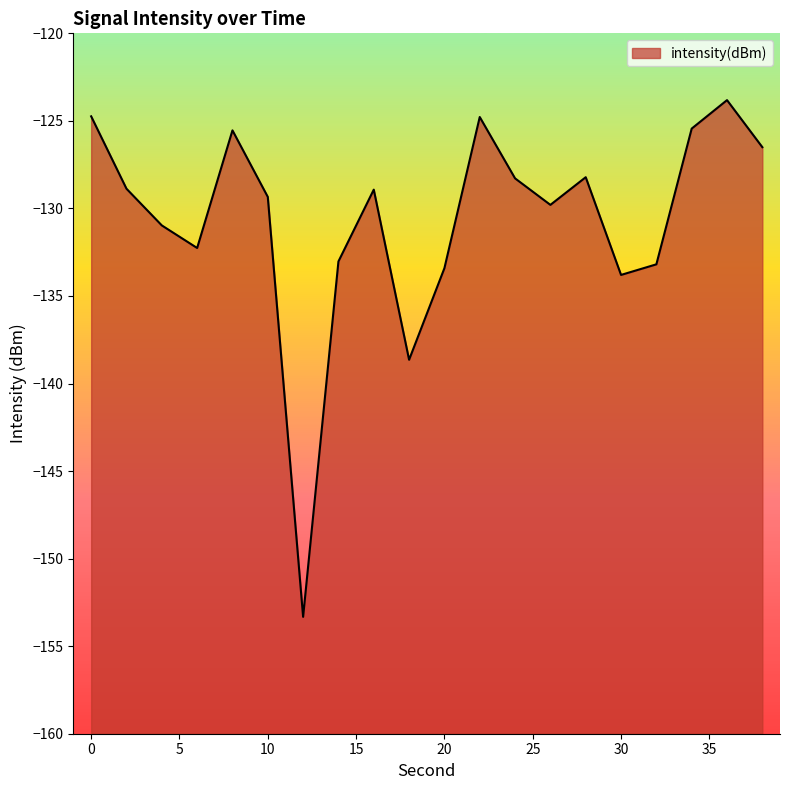

What is the difference between the values at 16 and 36?

5.1